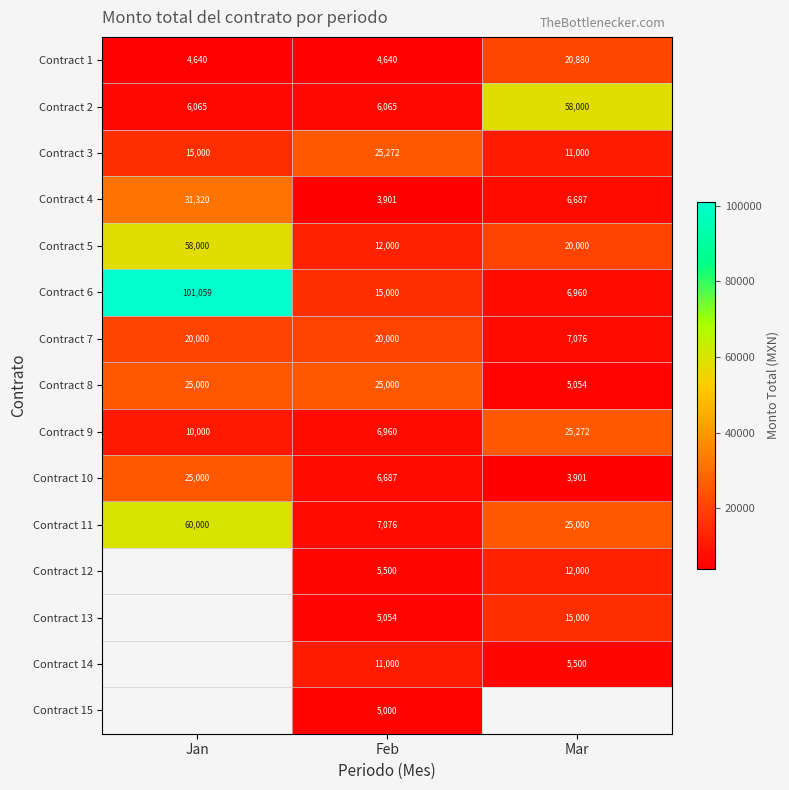

True or false: Contract 6 has a value of 10836 at Mar.

False